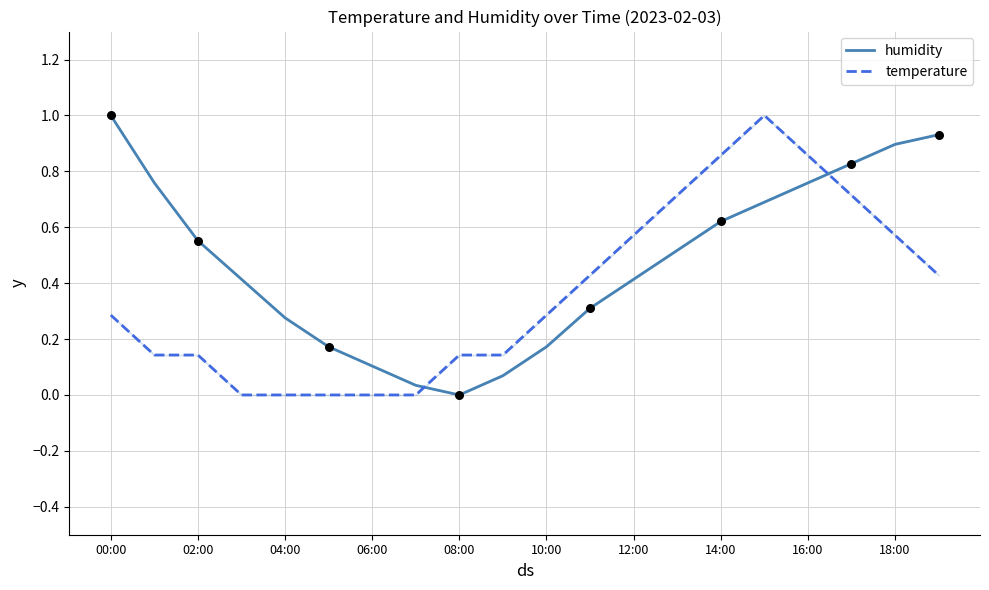

What are all the series names shown in the legend?

humidity, temperature